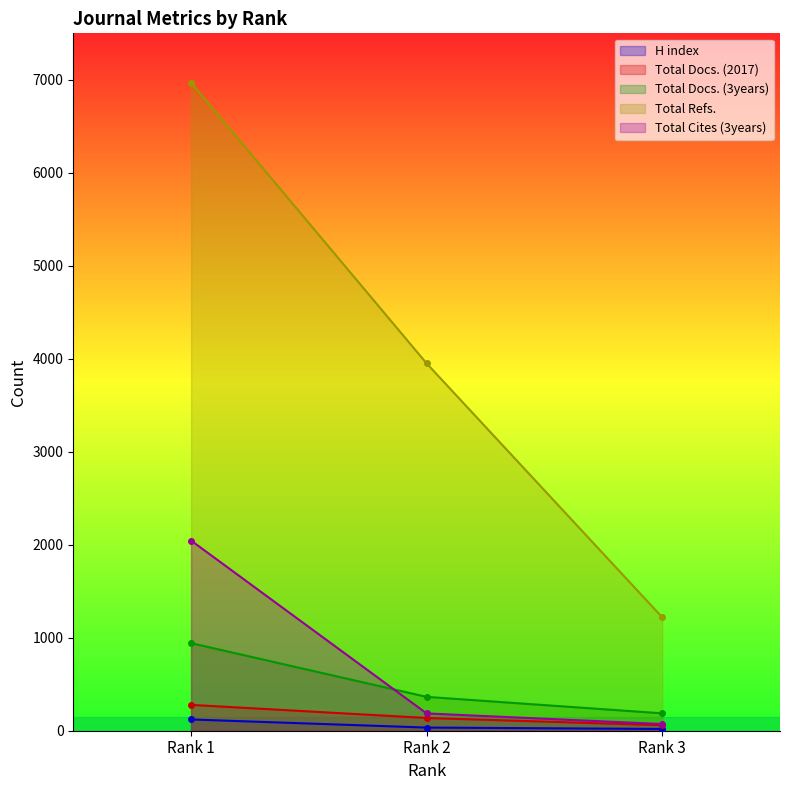

How many Total Docs. (3years) values are between 187 and 942?

3